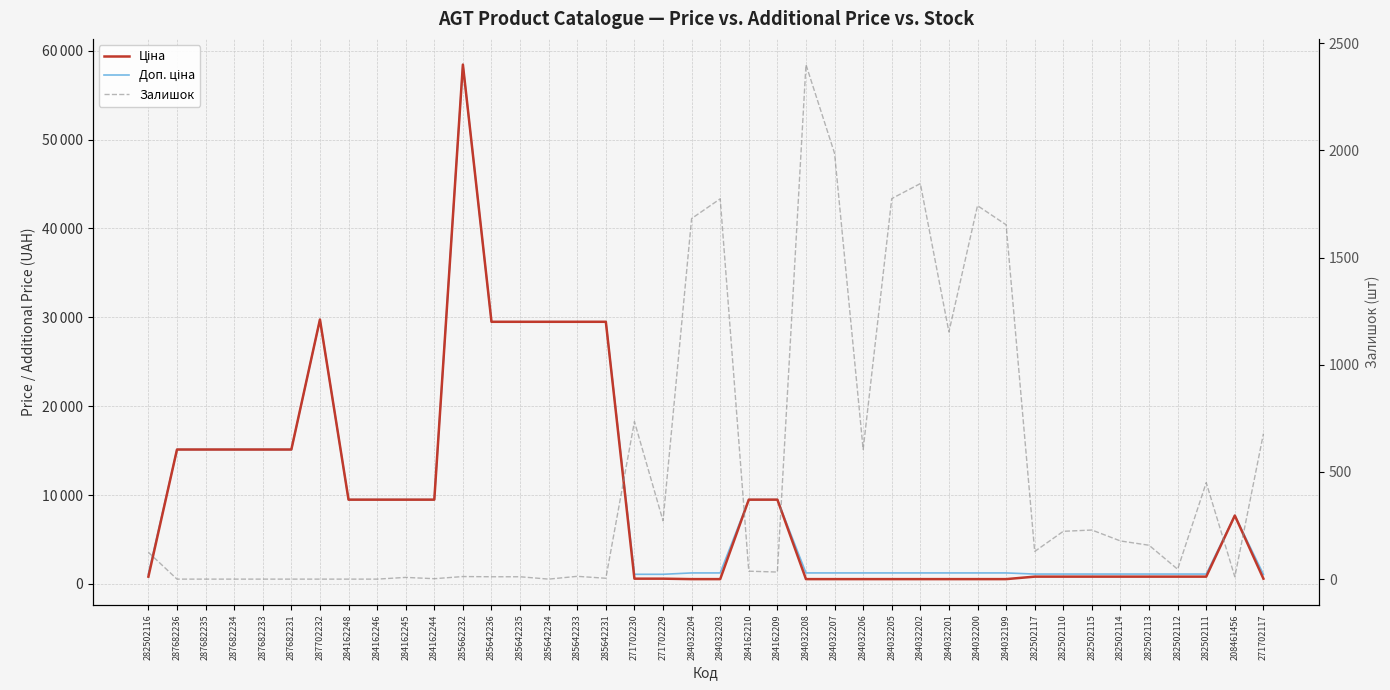

At how many categories does at least one series exceed 46743?

1